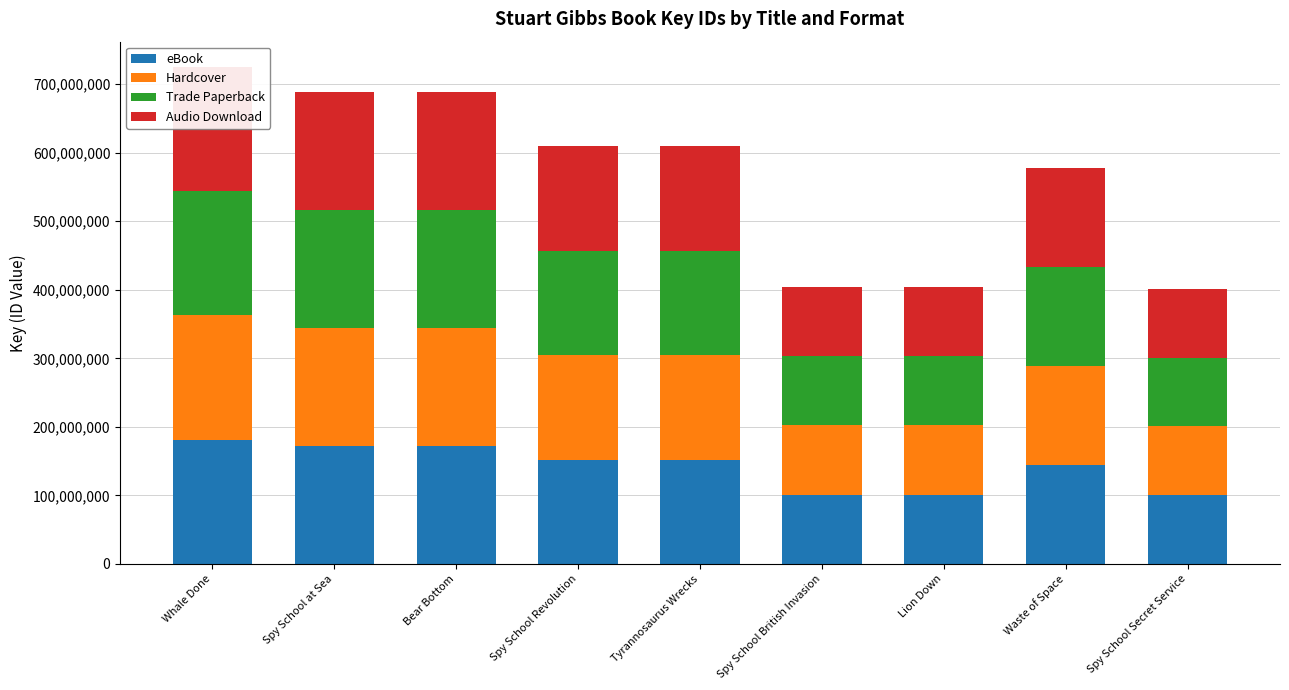

Is the value of Trade Paperback at Spy School British Invasion greater than the value of Audio Download at Spy School at Sea?

No